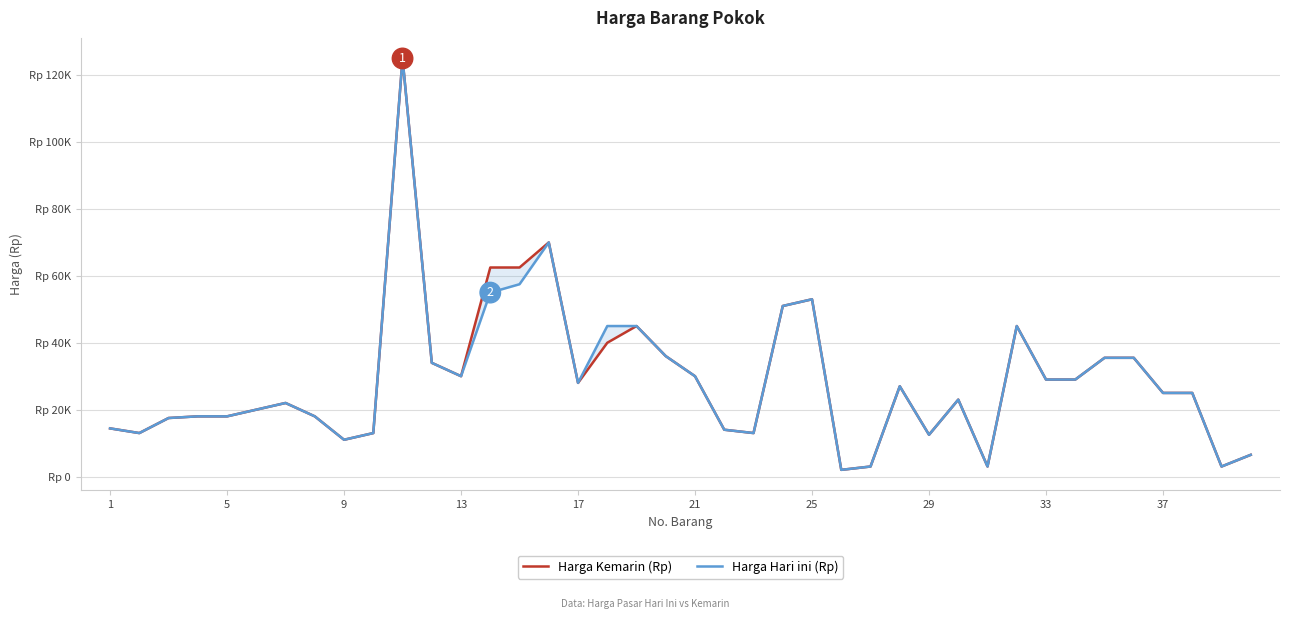

What value does the Harga Hari ini (Rp) series have at 35?

35500